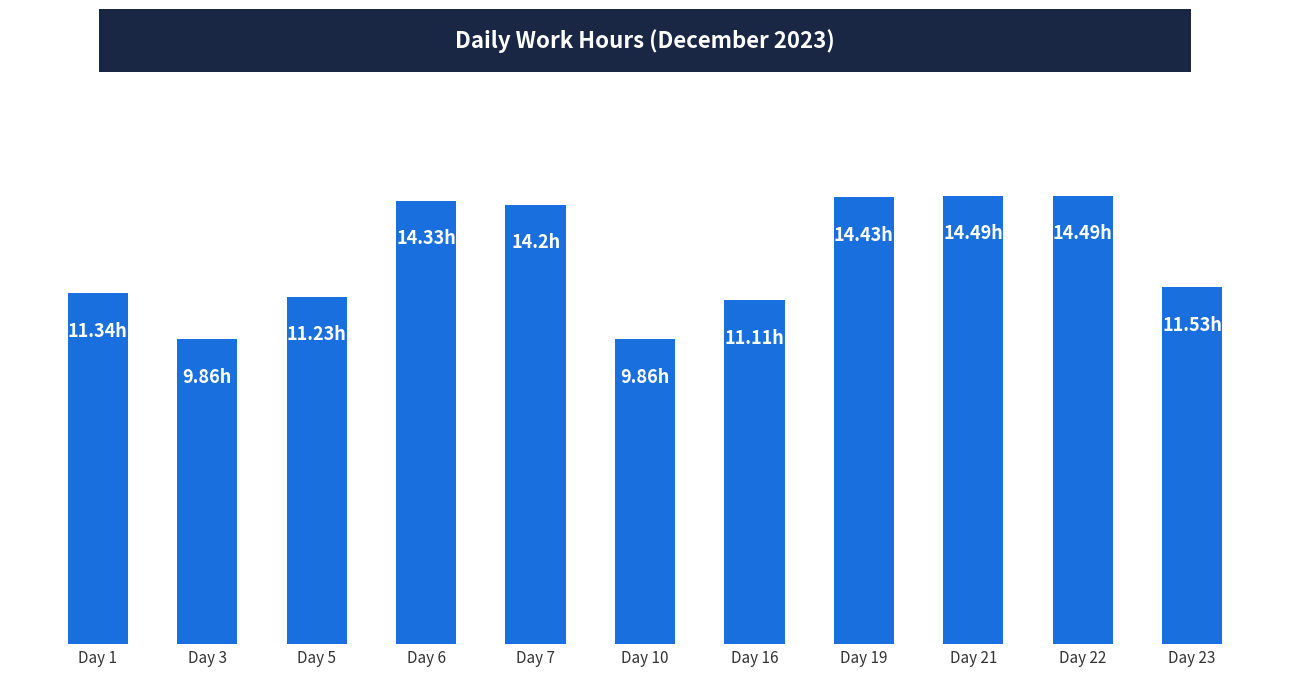

Reading left to right, what are all the values shown in this chart?

Day 1=11.3	Day 3=9.9	Day 5=11.2	Day 6=14.3	Day 7=14.2	Day 10=9.9	Day 16=11.1	Day 19=14.4	Day 21=14.5	Day 22=14.5	Day 23=11.5